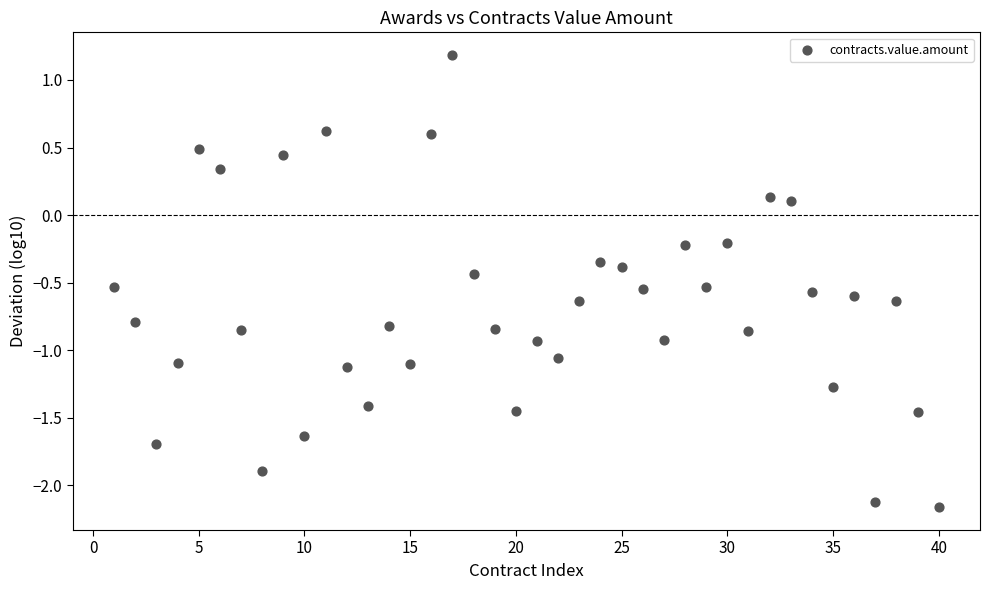

What is the range of X values (max minus min)?

39.0